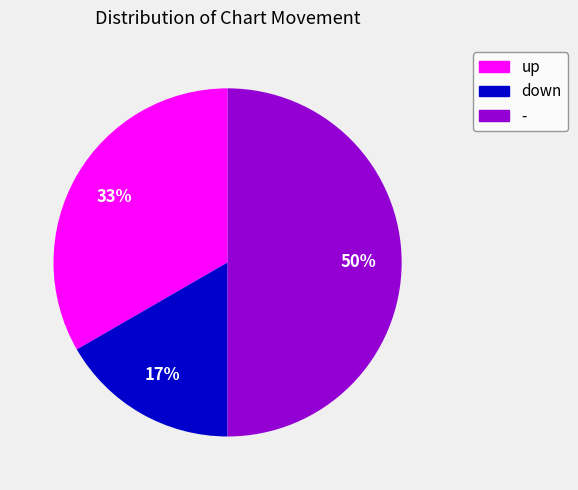

How many segments does this pie chart have?

3